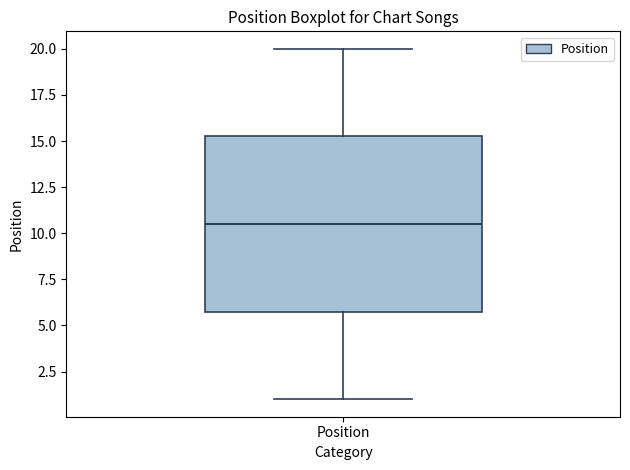

Transcribe this box plot: give where the median line is, the range the box spans, and where the two whiskers end, as read against the y-axis. The values are not printed on the chart, so give them approximately, as read against the axis.

median 10.5, box 6.0 to 15.5, whiskers 1.0 to 20.0